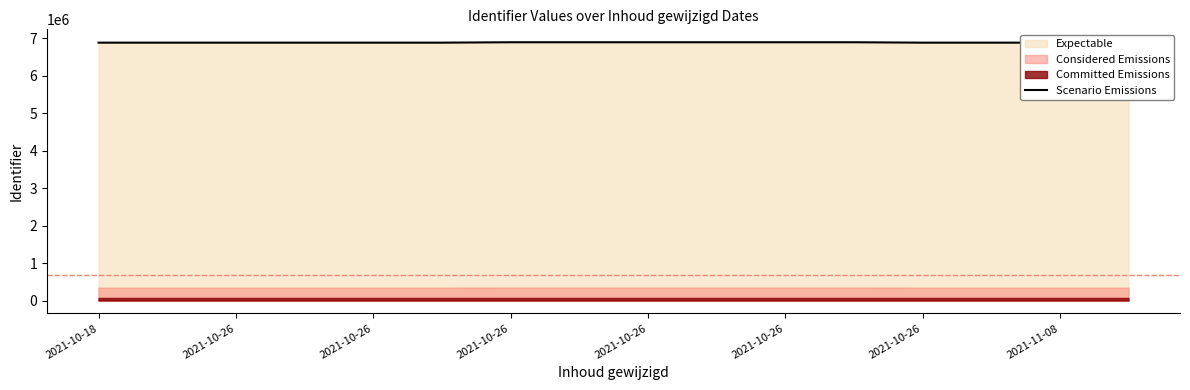

What is the sum of all values?

110133956